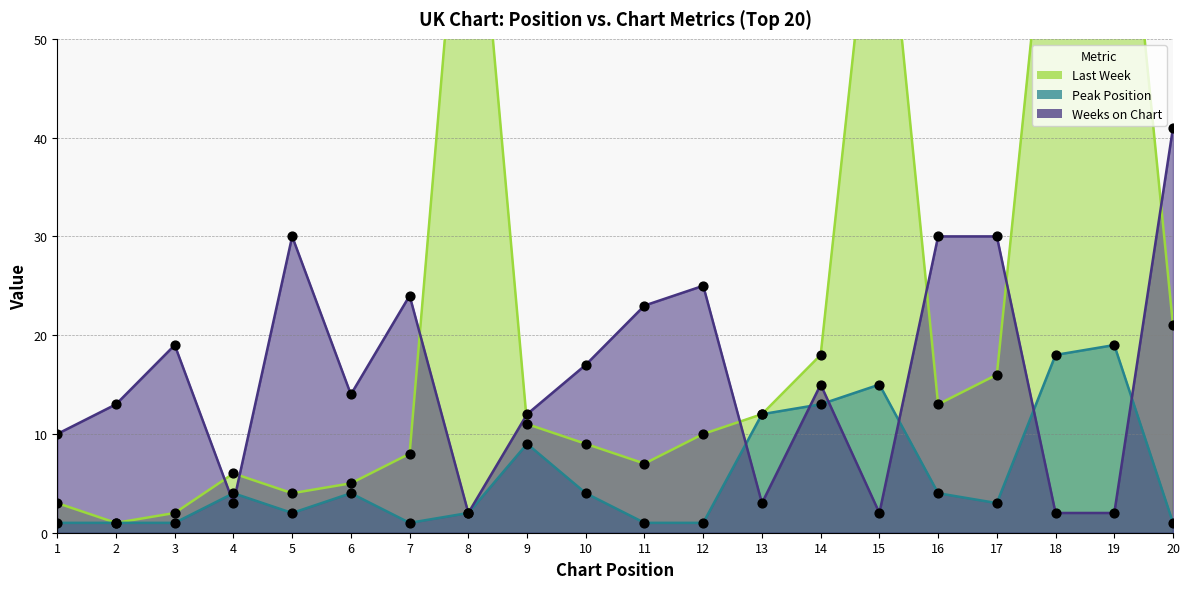

Which series contains the highest Y value?

Last Week